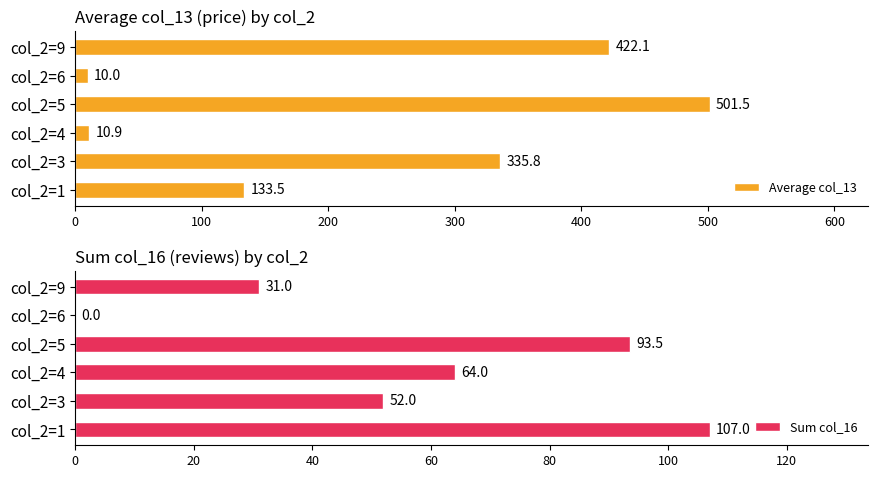

Read the Sum col_16 value at col_2=5.

93.5